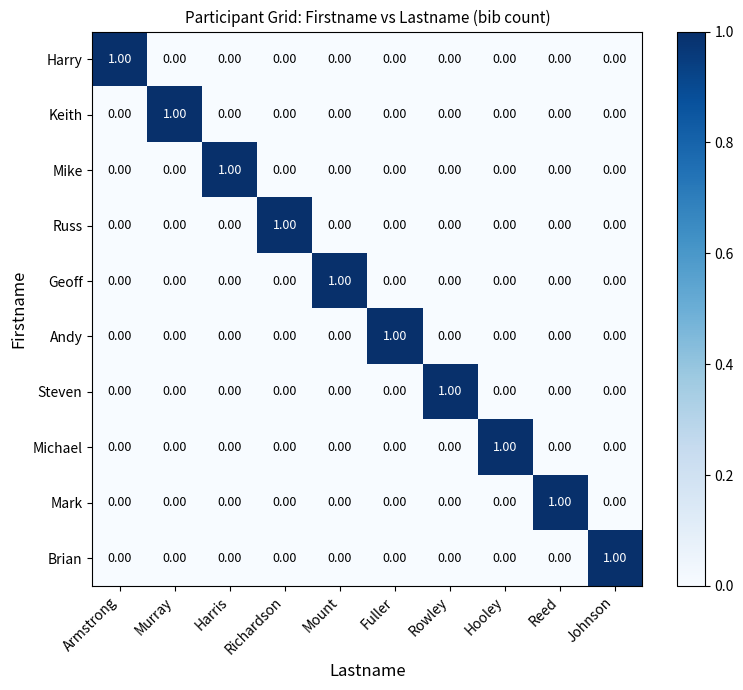

At which label does Harry reach its peak?

Armstrong